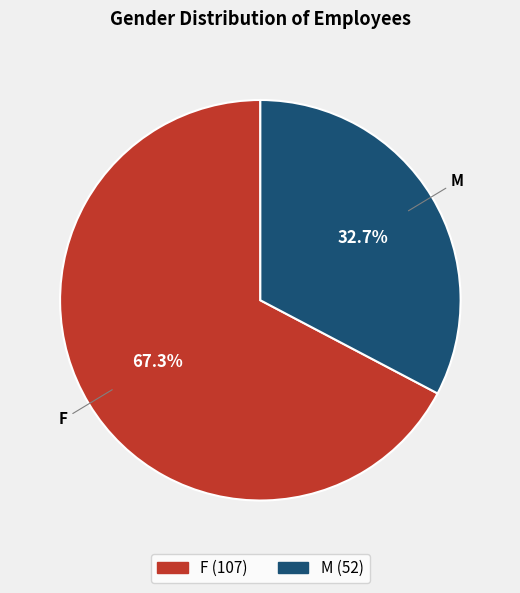

How many segments does this pie chart have?

2